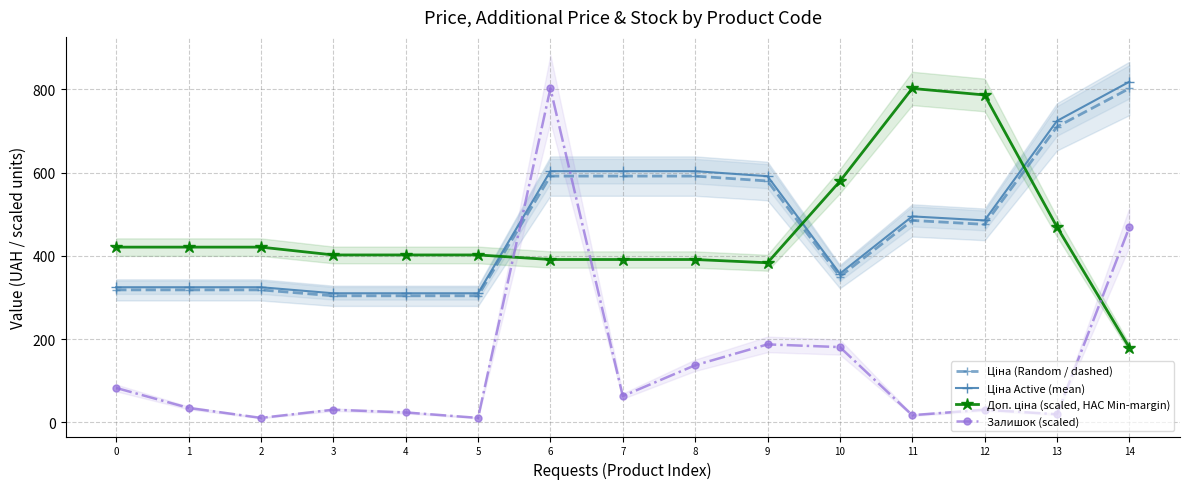

Read the Ціна (Random / dashed) value at 1.

318.3